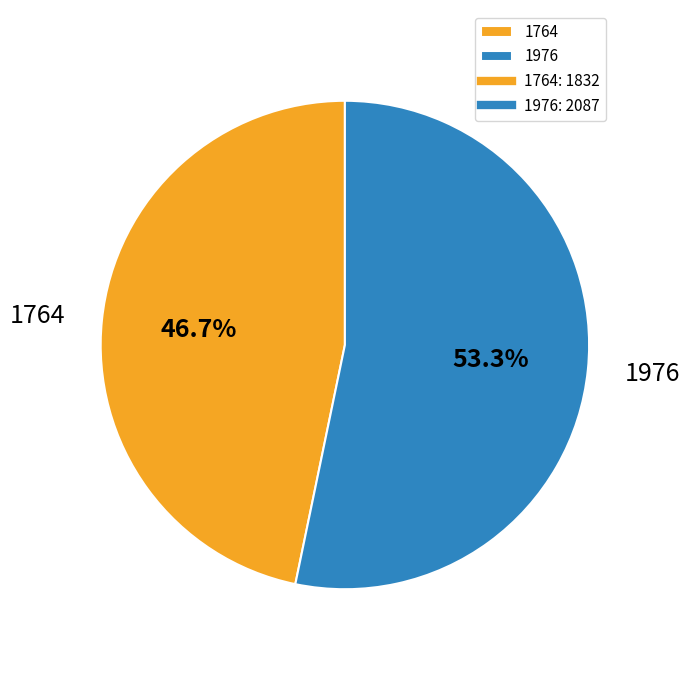

Is the sum of 1764 and 1976 greater than half?

Yes